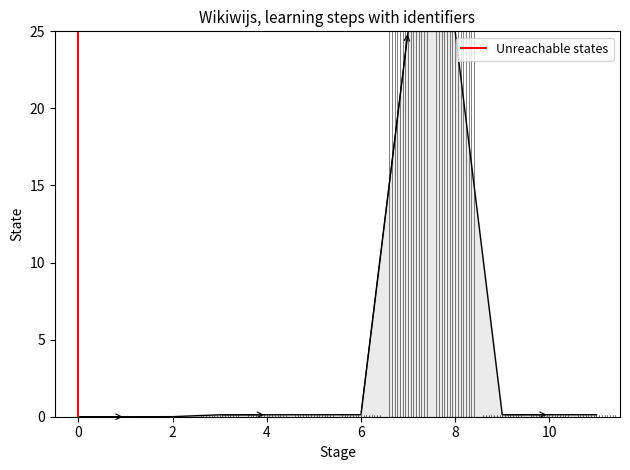

How many distinct data groups are displayed?

1